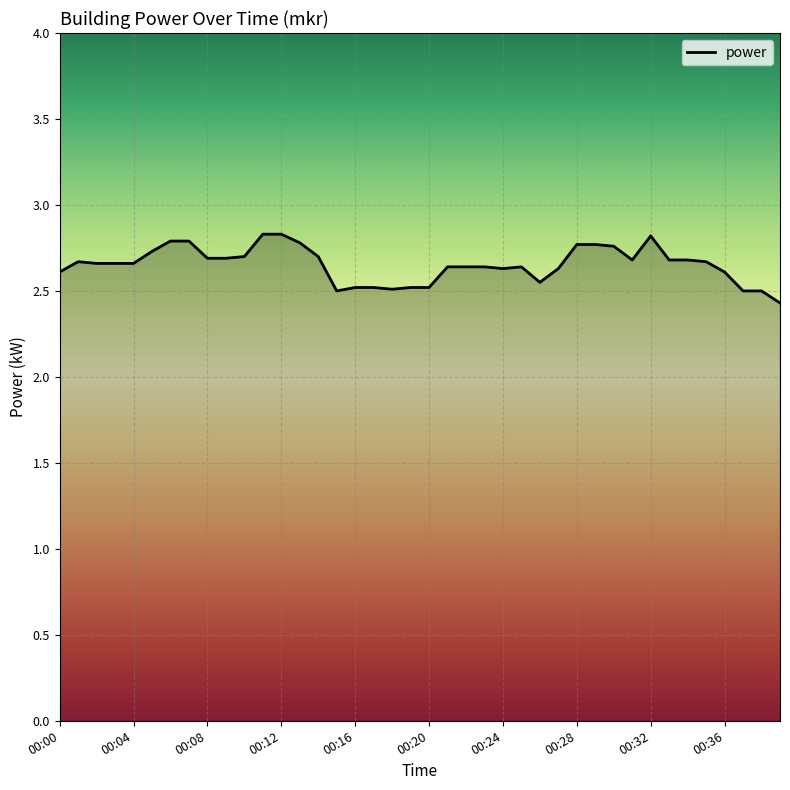

How many categories are shown in the chart?

40